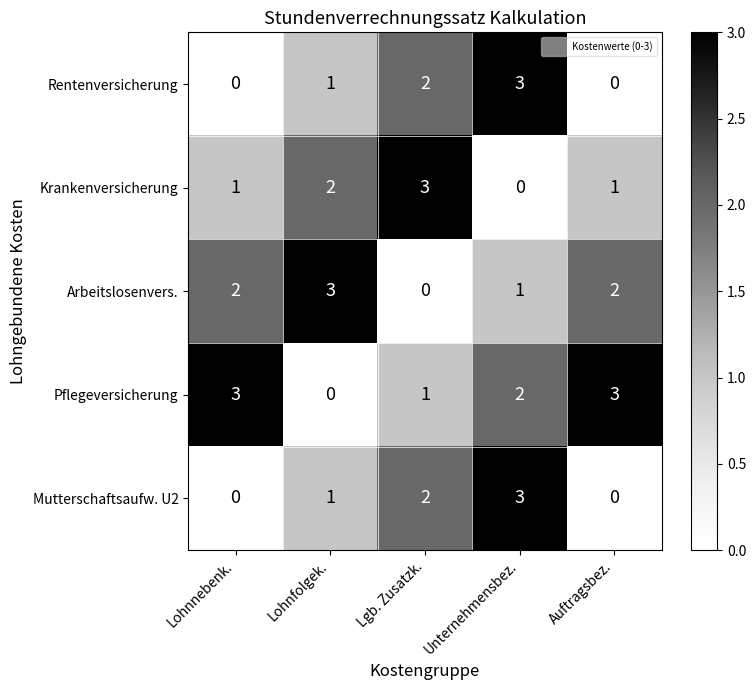

At which label does Rentenversicherung reach its peak?

Unternehmensbez.